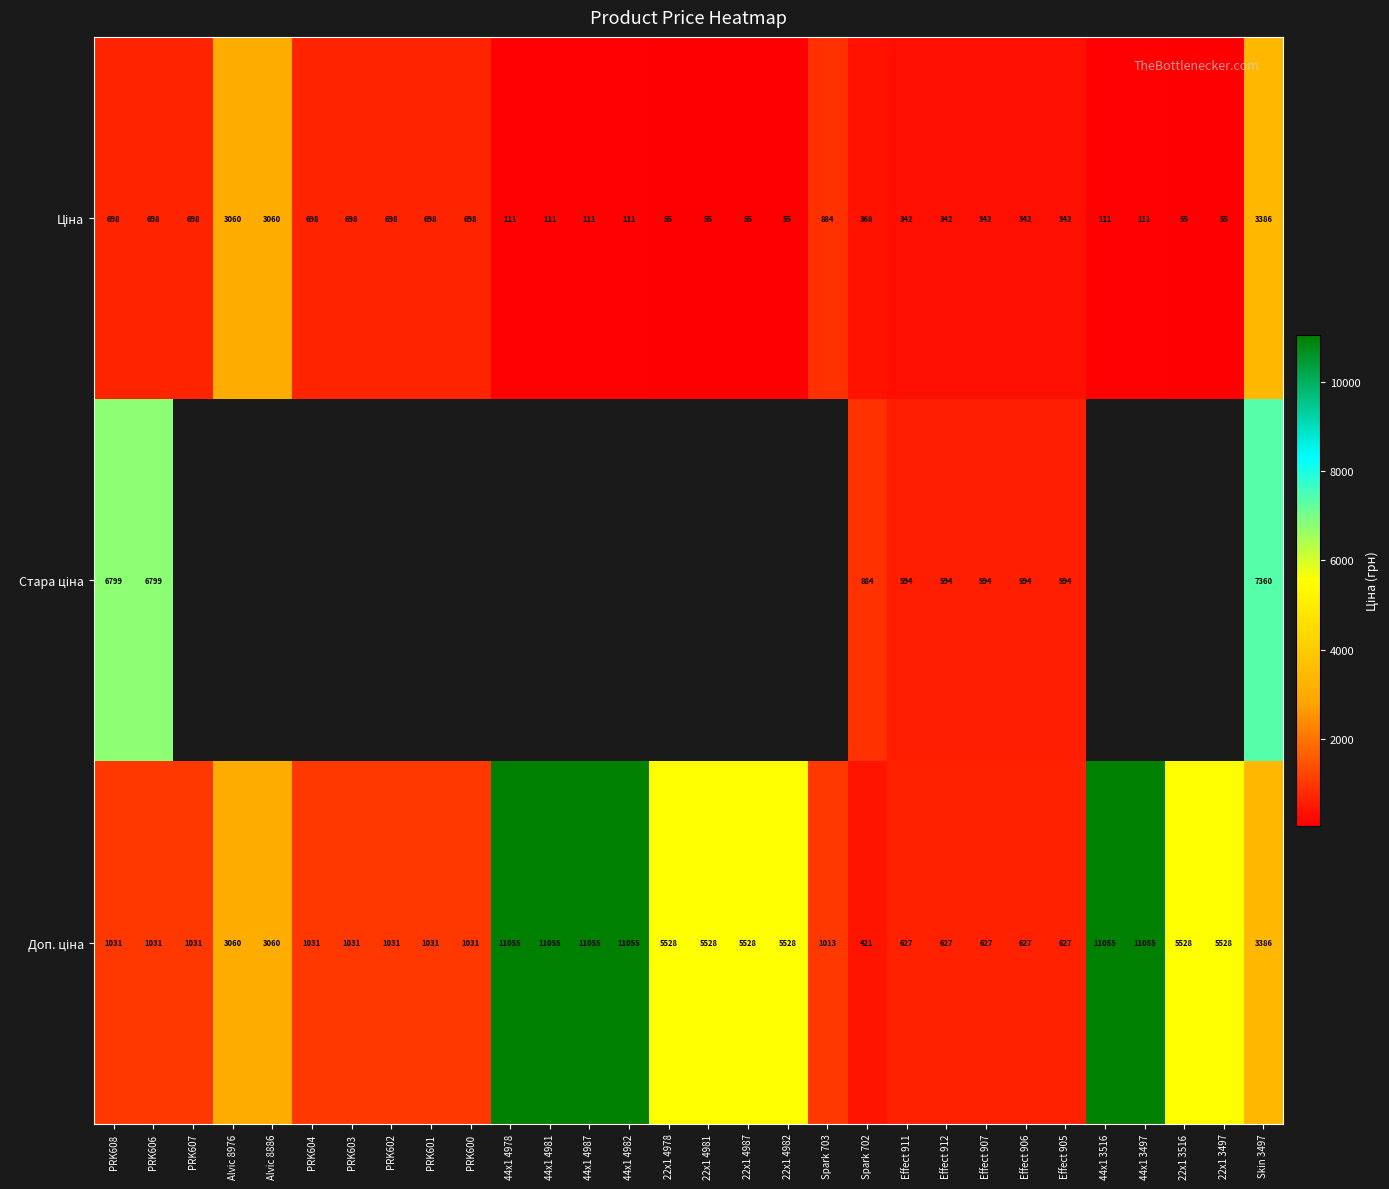

At which category is the sum across all series the highest?

Skin 3497